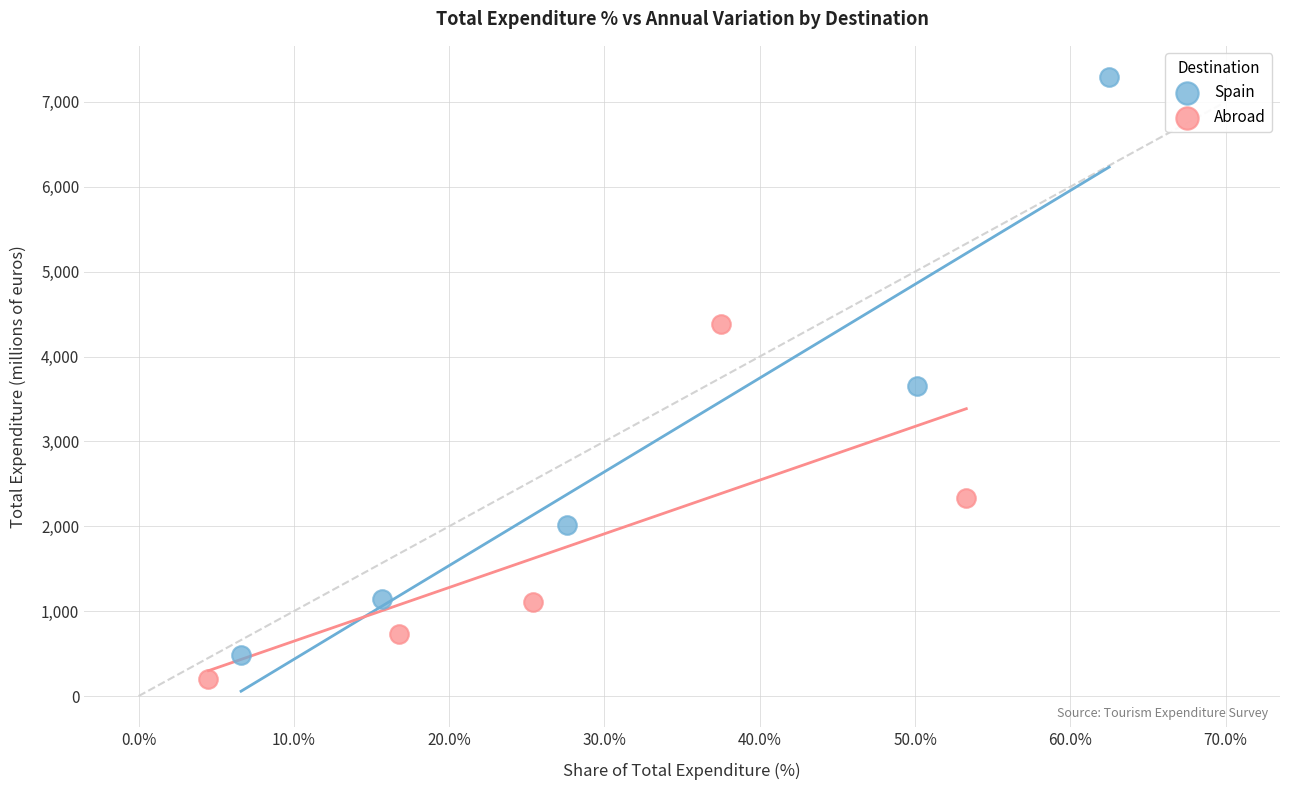

Which series contains the highest Y value?

Spain